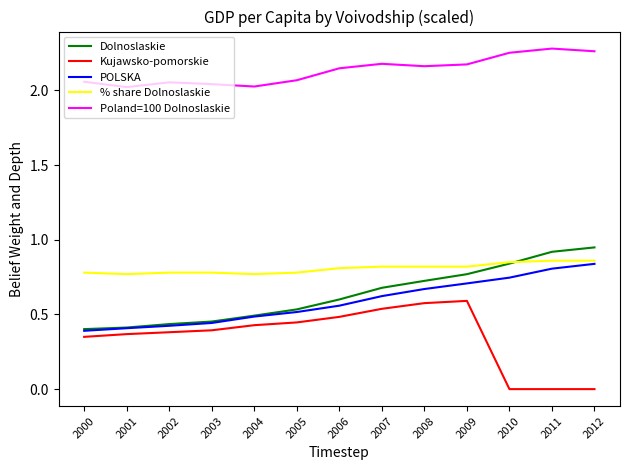

What is the total value across all series at 2005?

4.3